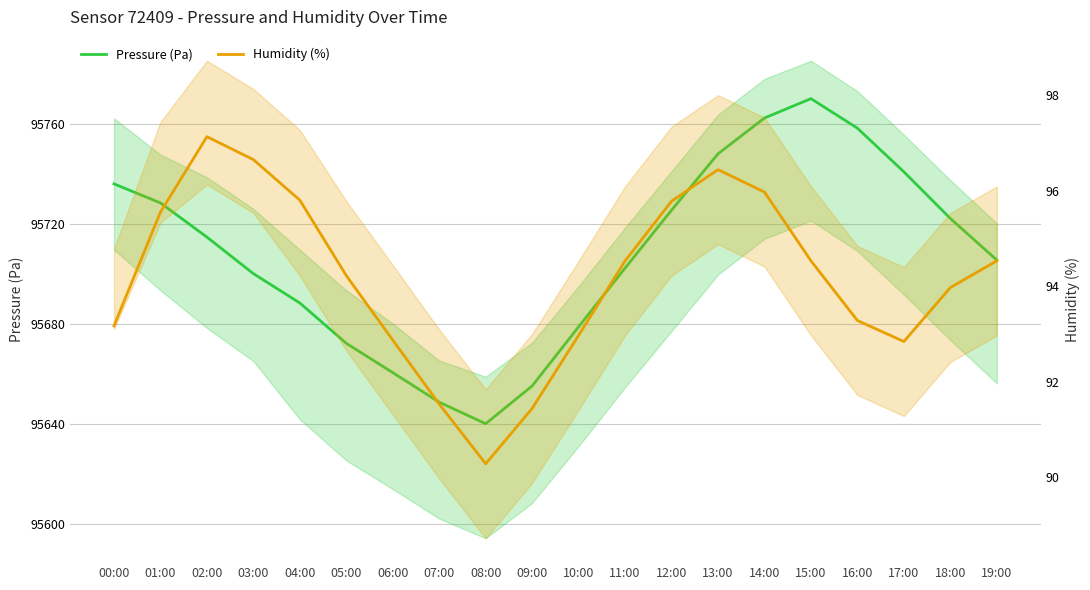

What is the sum of all Pressure (Pa) values?

1914160.7